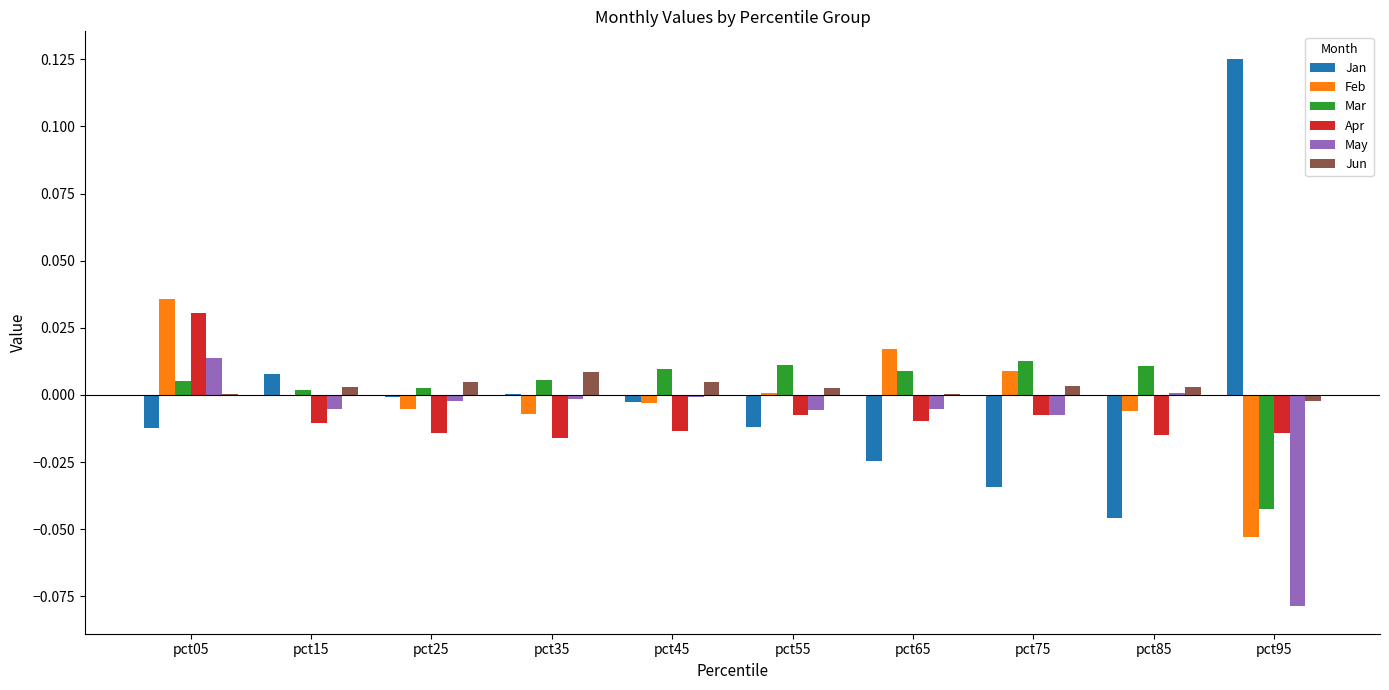

The value of Jun at pct85 is 0.0. True or false?

True